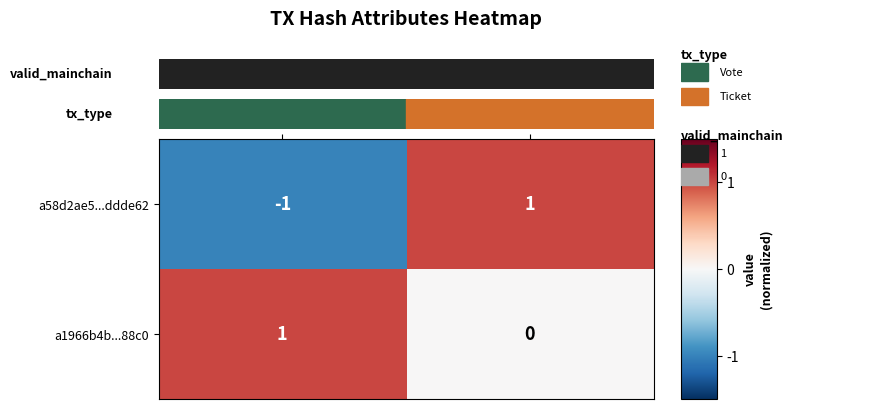

How many values in a58d2ae5...ddde62 are above zero?

1